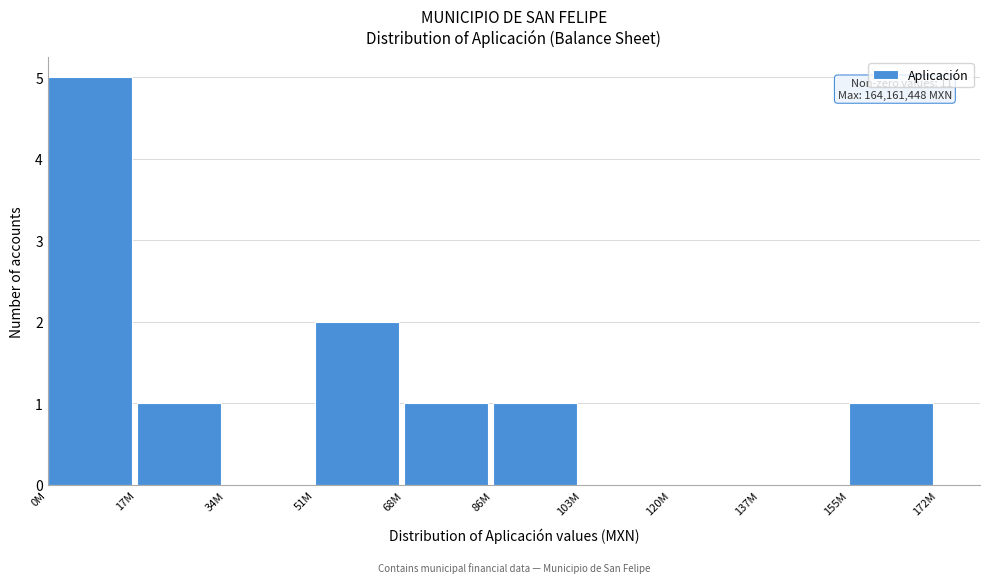

Reading left to right, extract all data points from this chart.

0M=5	17M=1	34M=0	51M=2	68M=1	86M=1	103M=0	120M=0	137M=0	155M=1